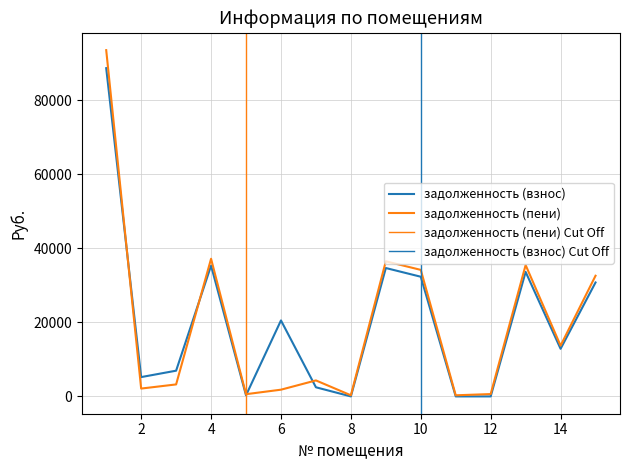

True or false: задолженность (пени) has more than 1 interior local peaks.

True